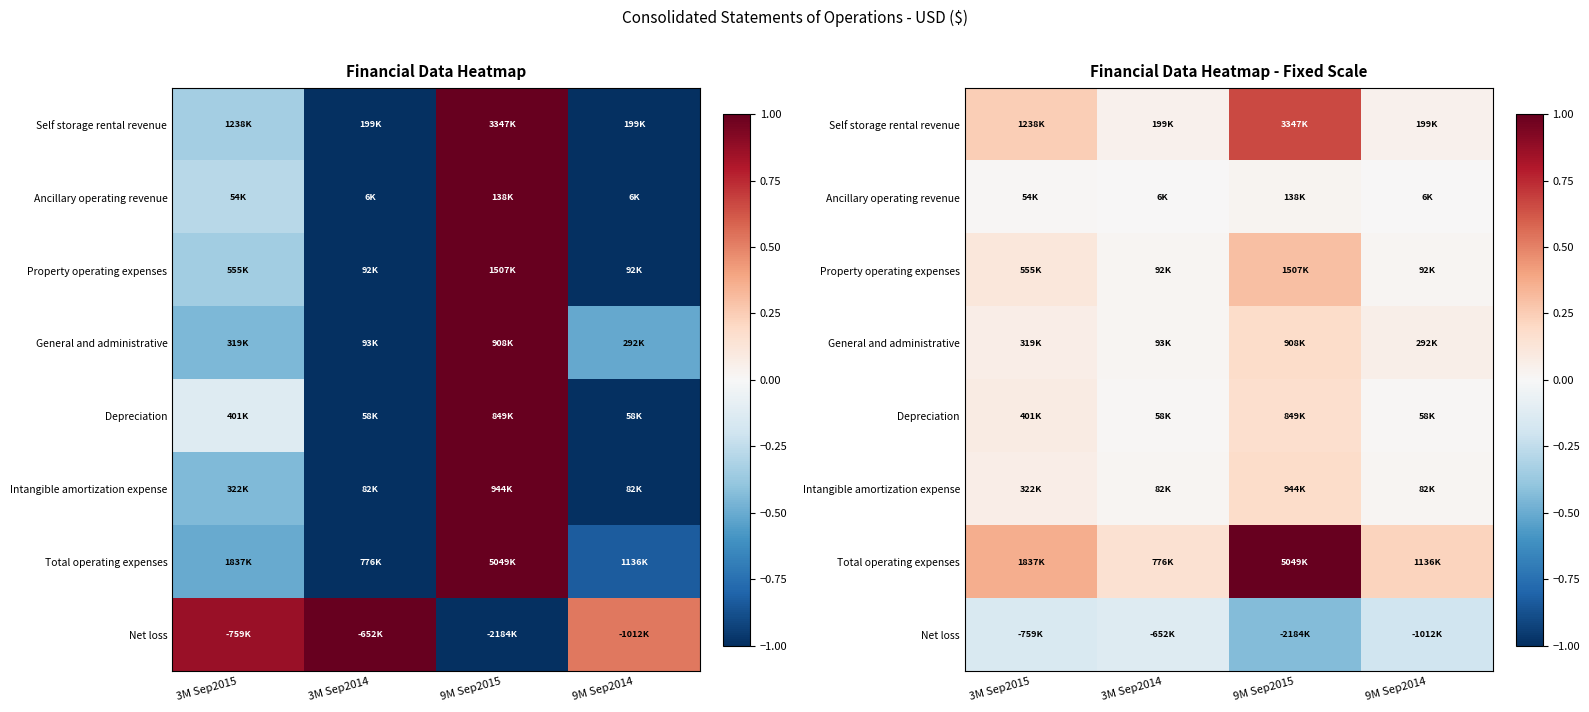

Which category has the highest value in the Total operating expenses series?

9M Sep2015